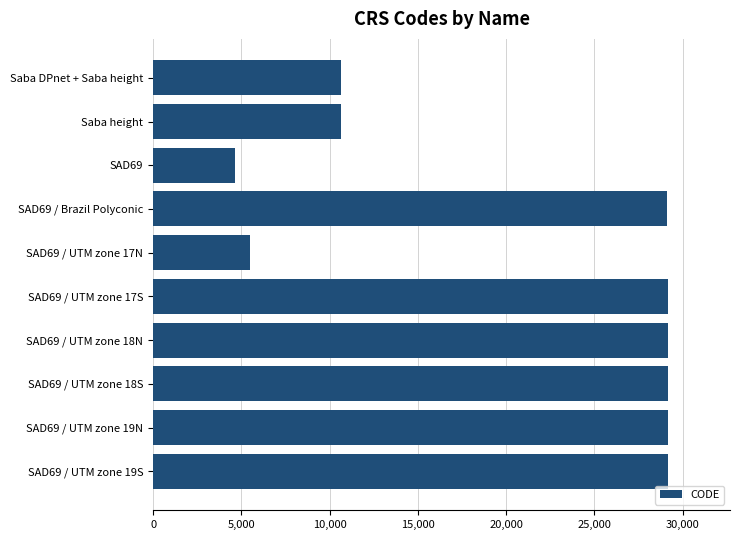

Is it true that the value at SAD69 / UTM zone 18N is 13141?

False